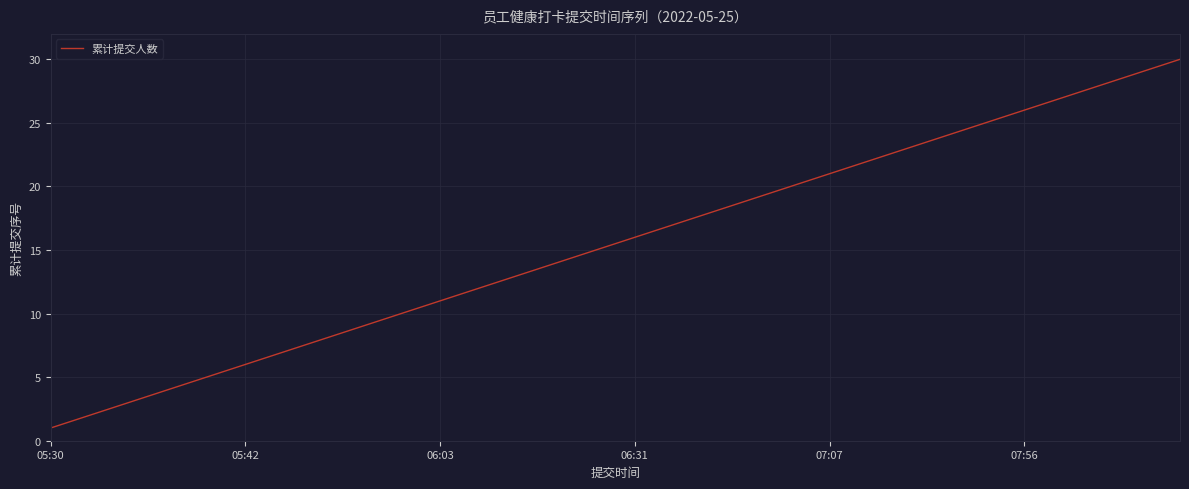

What is the greatest value displayed?

30